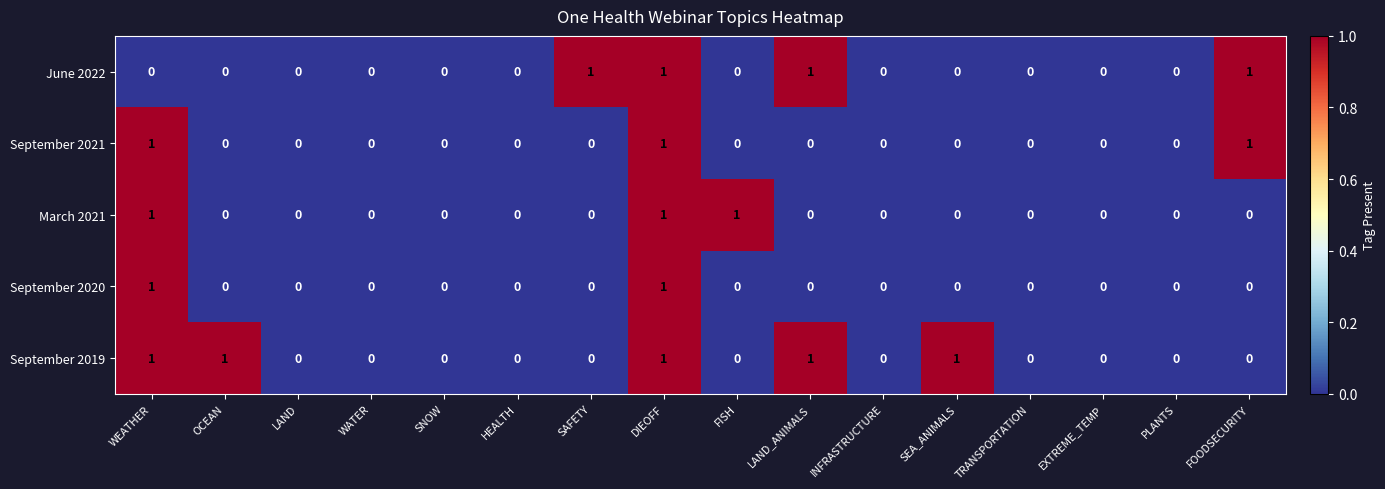

How many distinct data groups are displayed?

5